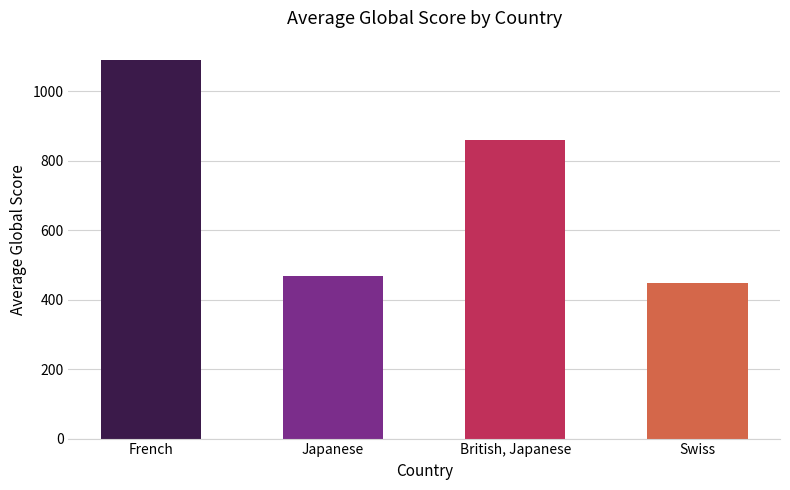

Which category has the highest value across all series?

French